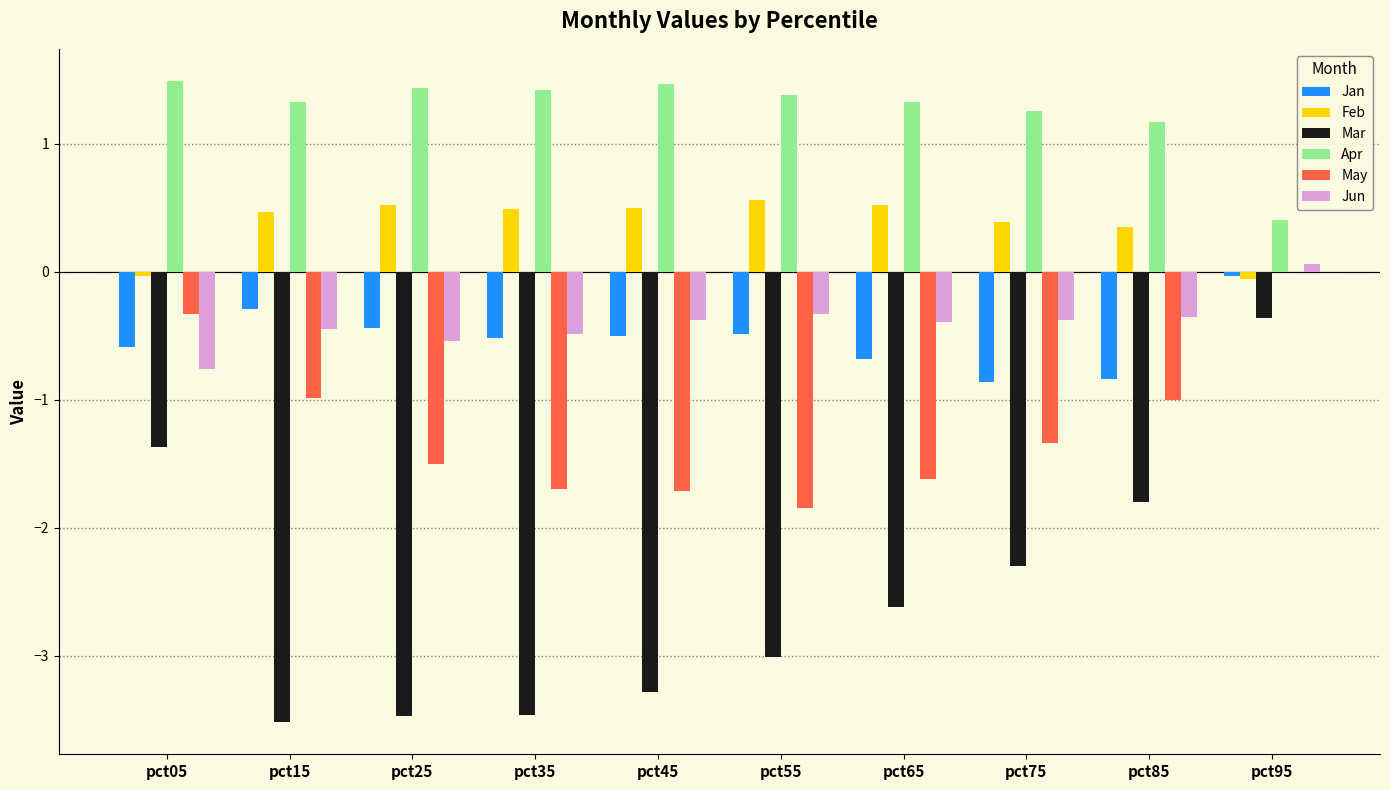

What are all the series names shown in the legend?

Jan, Feb, Mar, Apr, May, Jun